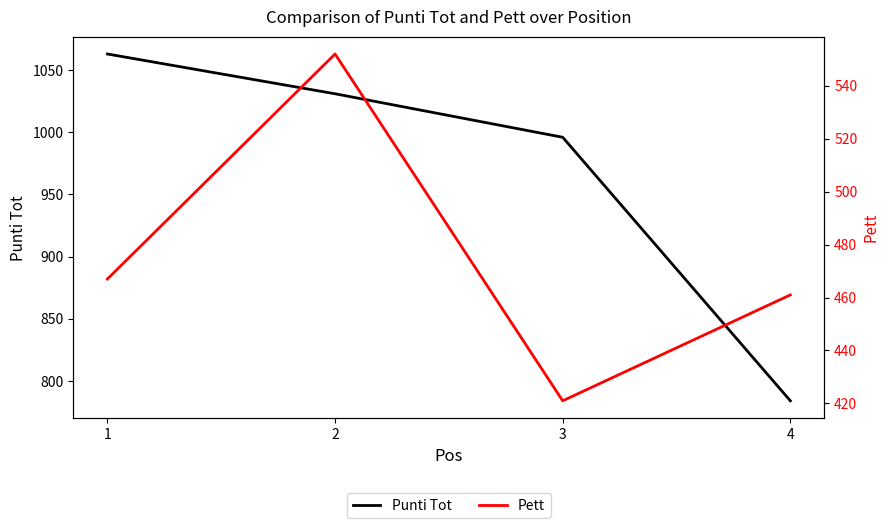

Is it true that Punti Tot equals 241 at 3?

False